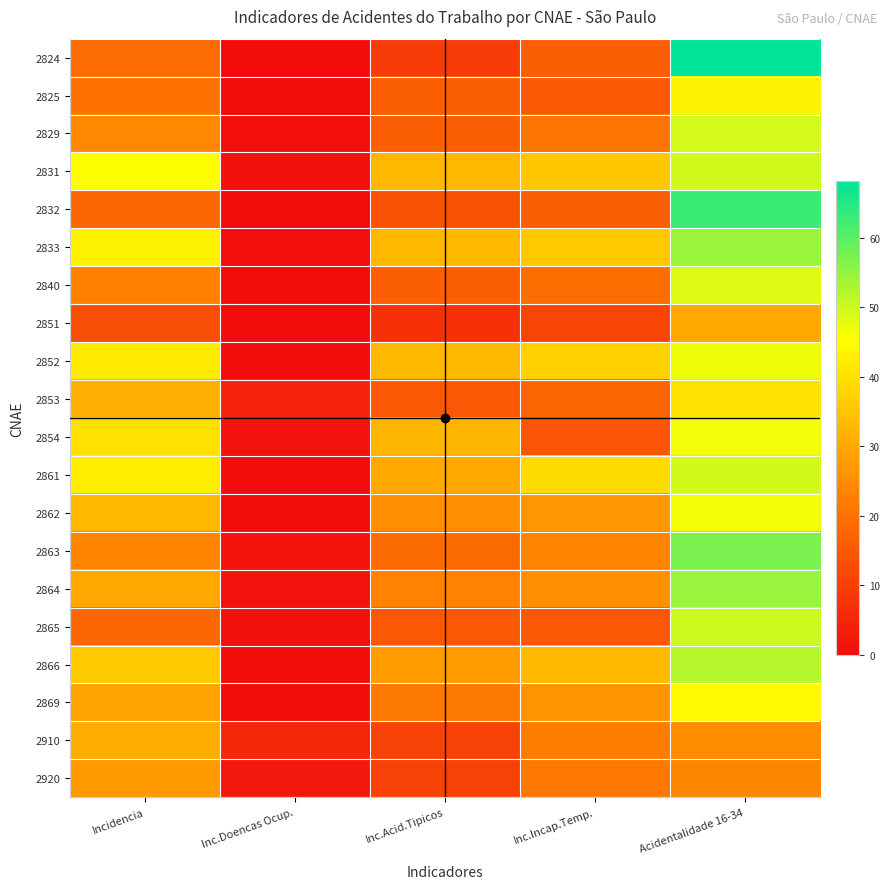

Which series has the largest range (max minus min)?

2824